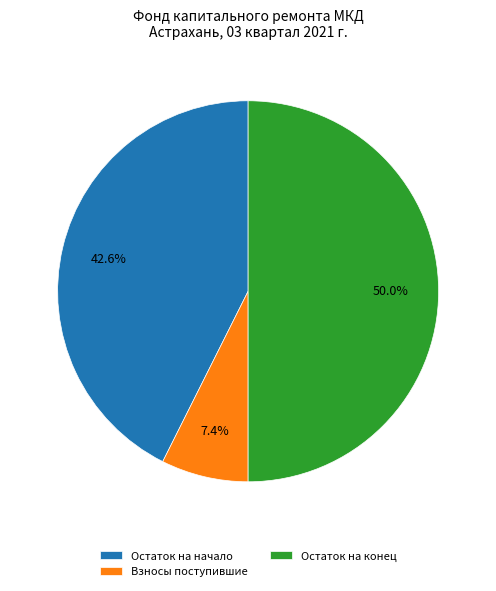

What percentage do Остаток на начало and Взносы поступившие together represent?

50.0%